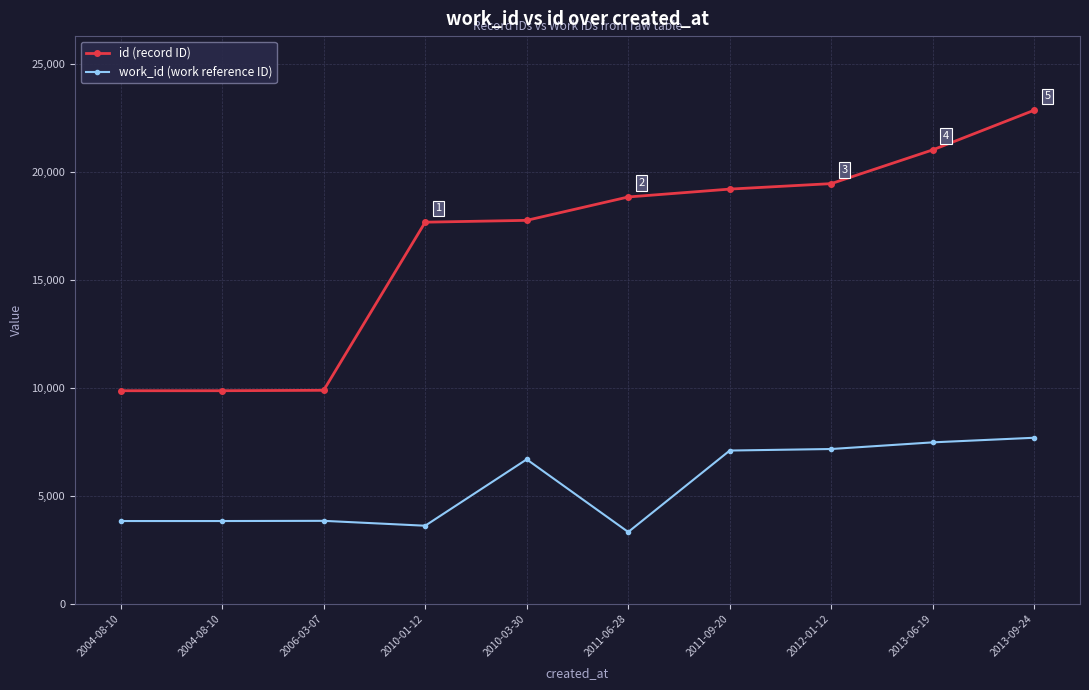

List the series in order of their peak value, highest first.

id (record ID), work_id (work reference ID)